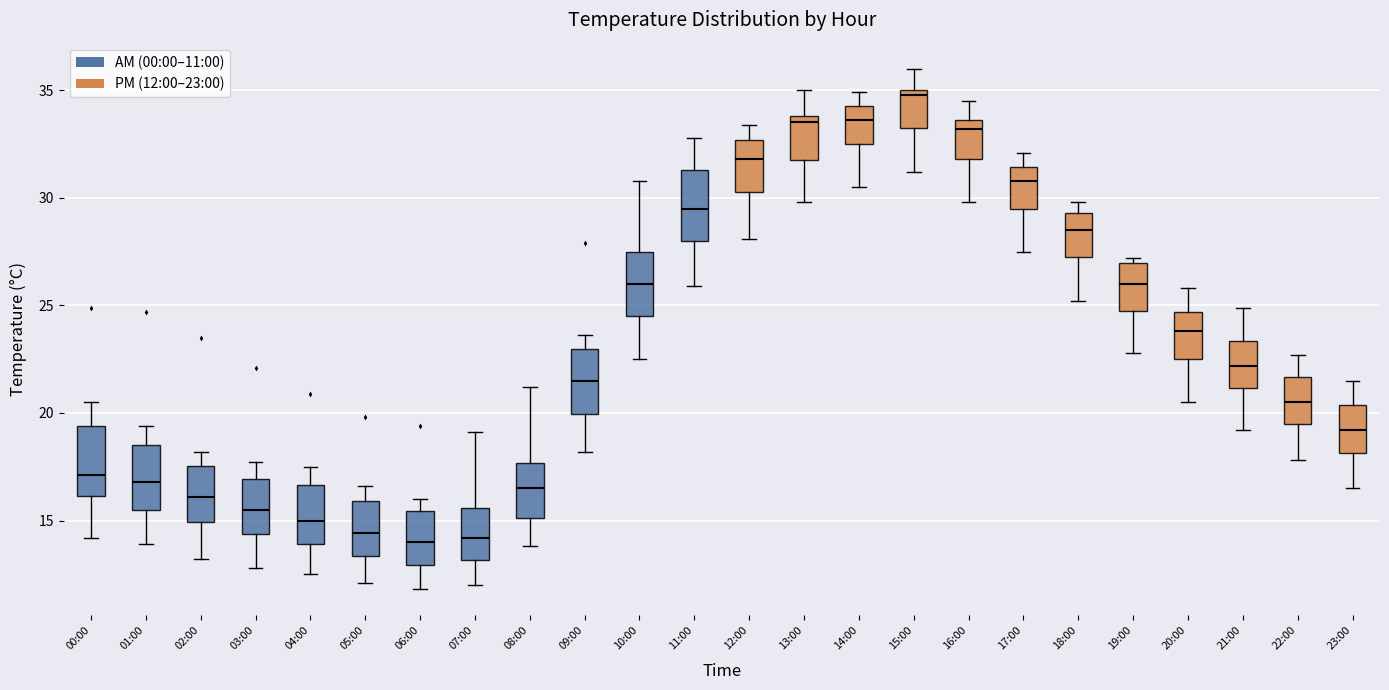

Where does the median line of the box for 19:00 sit on the y-axis? The values are not printed on the chart, so give them approximately, as read against the axis.

26.0